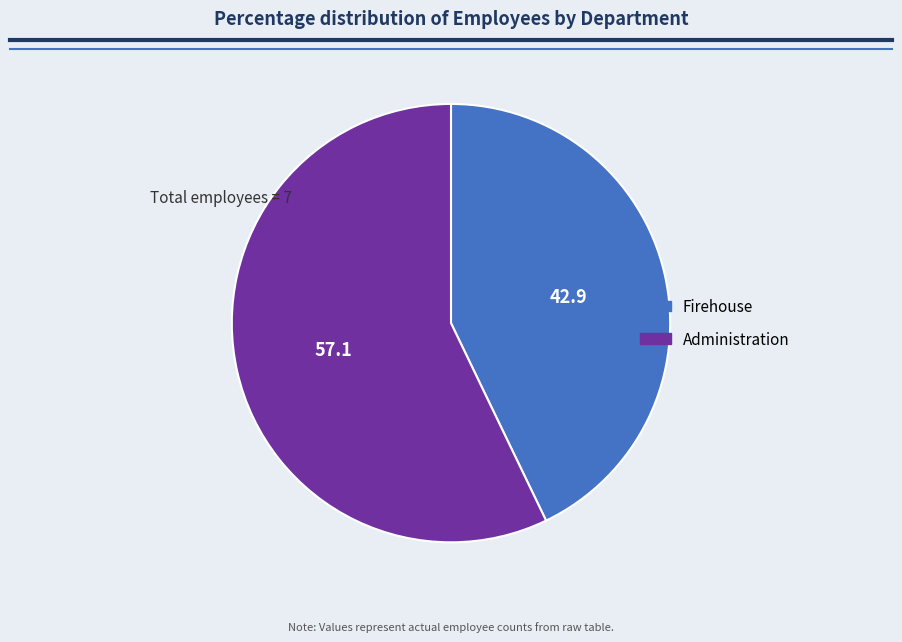

Which has a higher value, Administration or Firehouse?

Administration